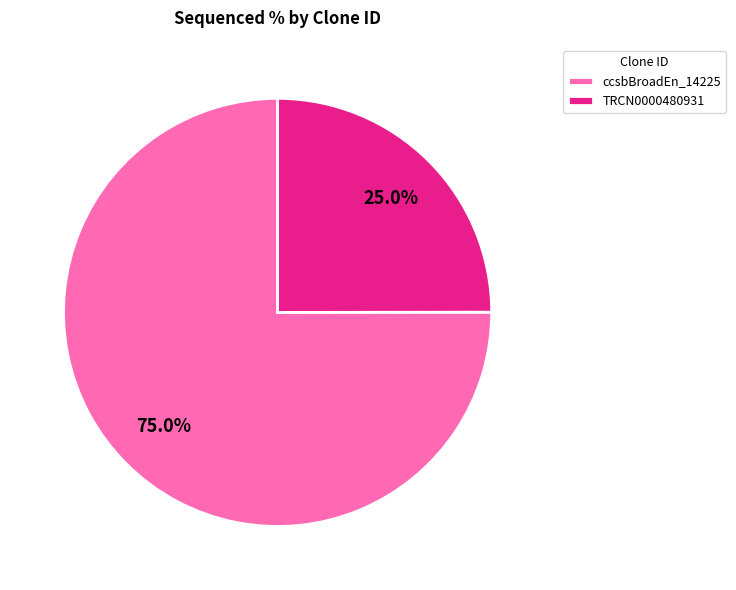

What percentage is the ccsbBroadEn_14225 slice, to the nearest percent?

75%